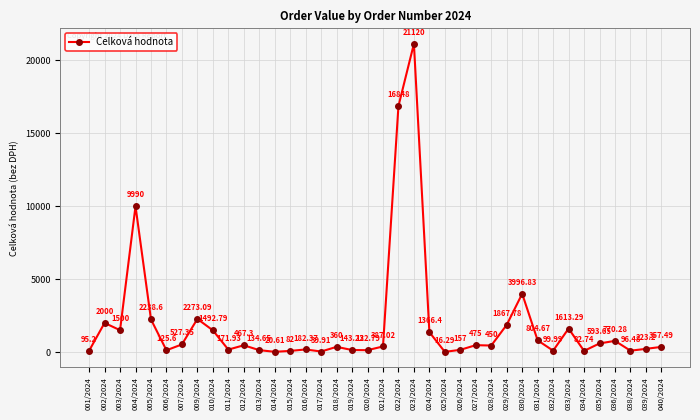

At which category does the data reach its first local peak?

002/2024